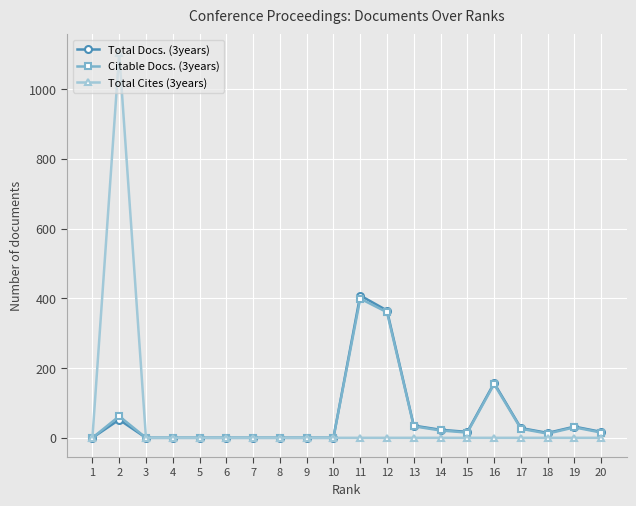

What is the greatest value displayed?

1102